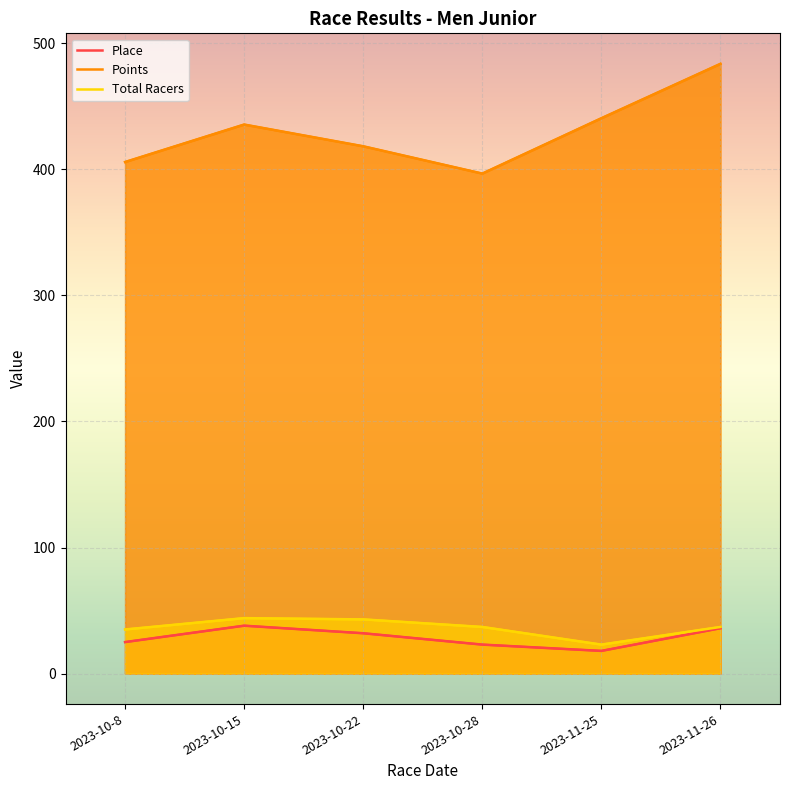

The Total Racers series shows 44.0 at 2023-10-15. True or false?

True